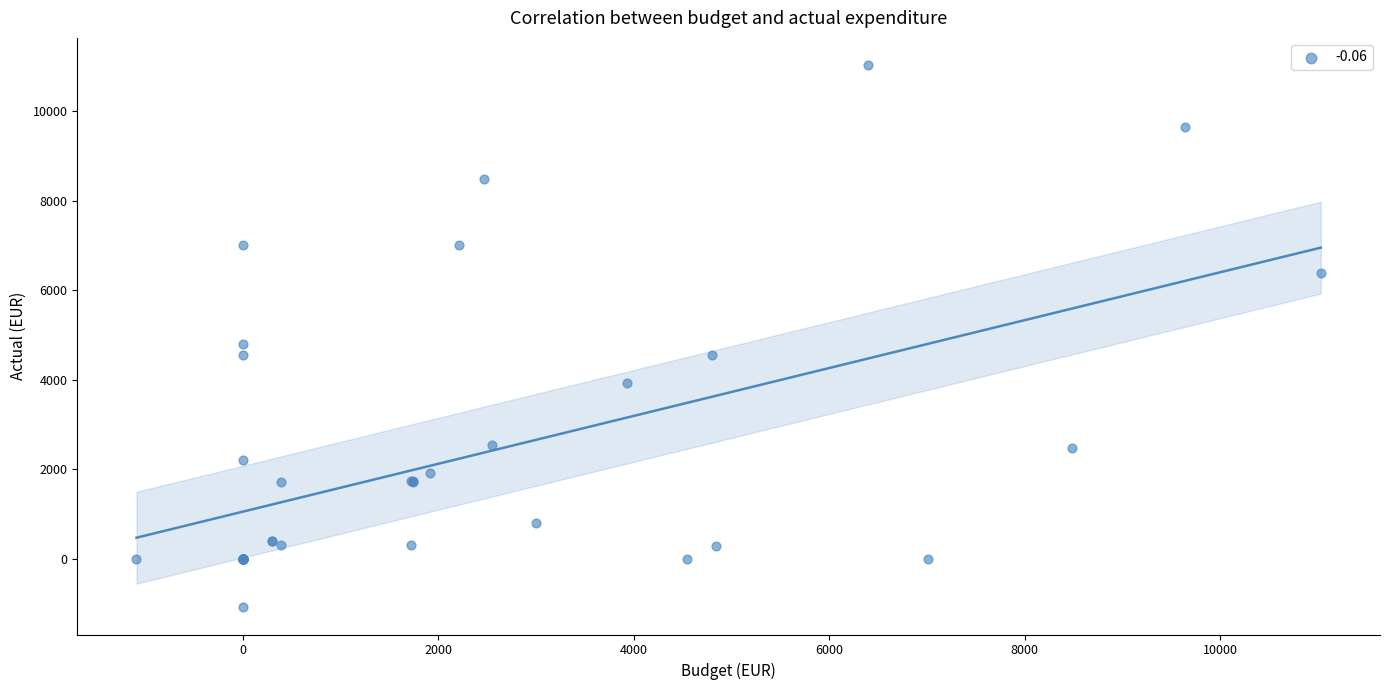

What Y value in the scatter plot is closest to 4971?

4800.0